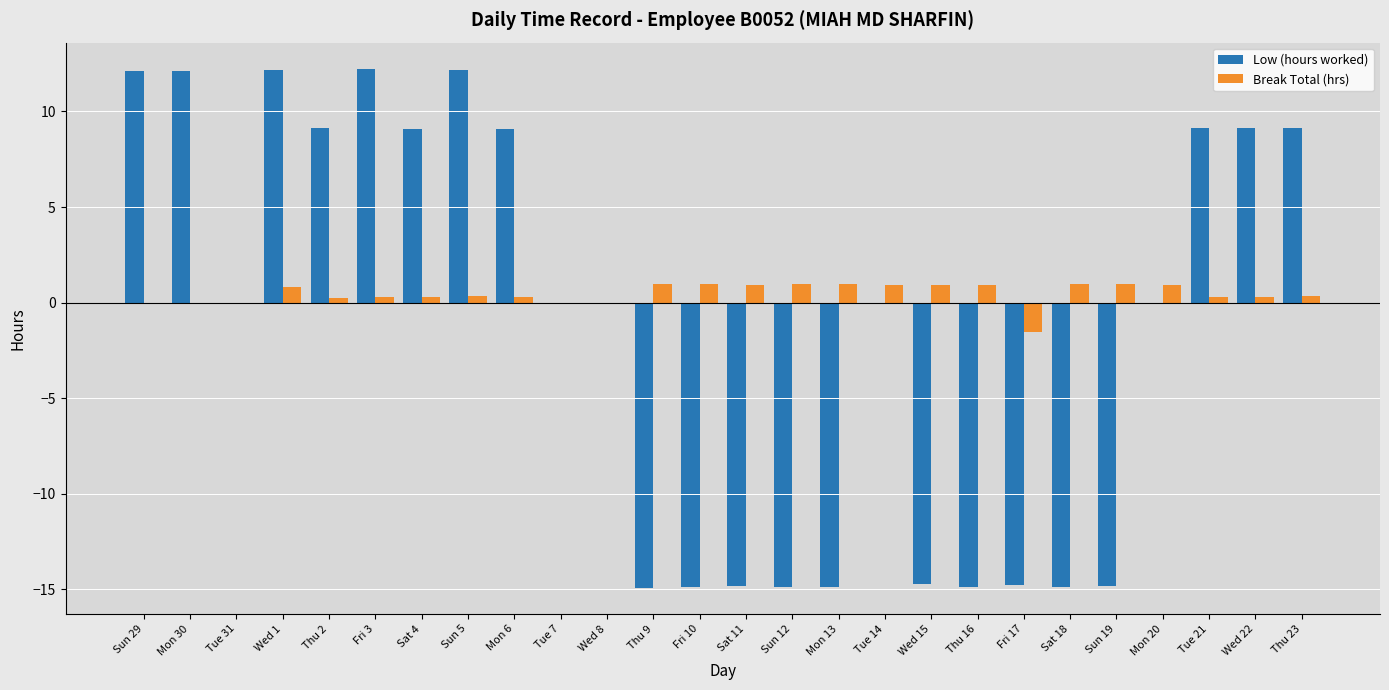

What is the sum of the Low (hours worked) values at Mon 13 and Tue 7?

-14.9